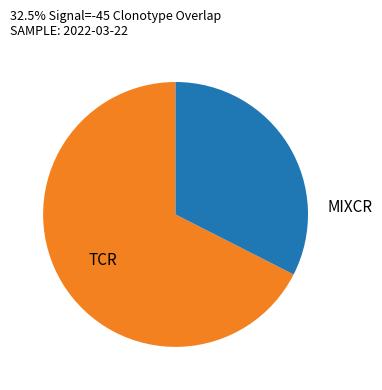

Is there a majority slice in this chart?

Yes